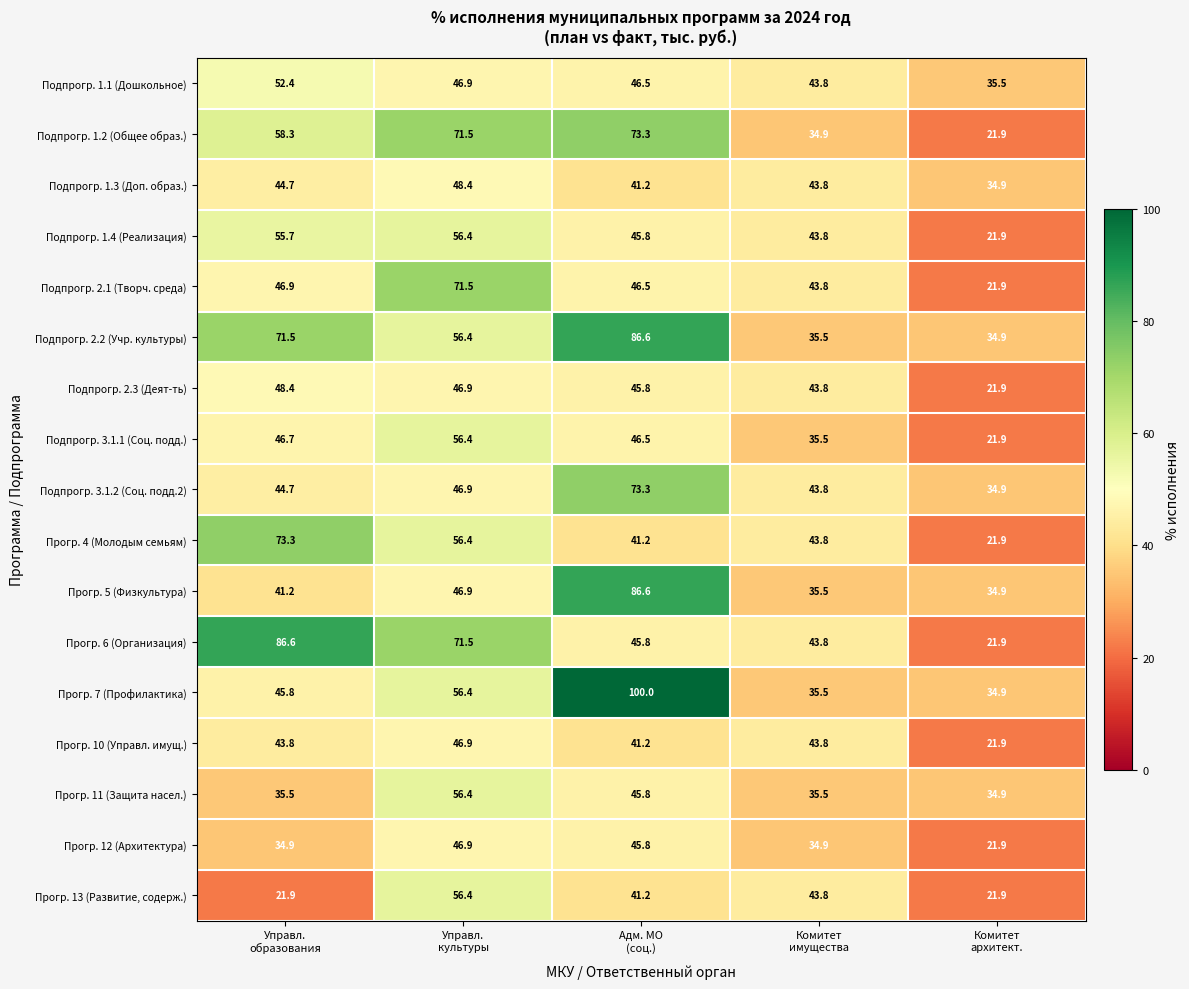

What is the maximum value shown in the chart?

100.0